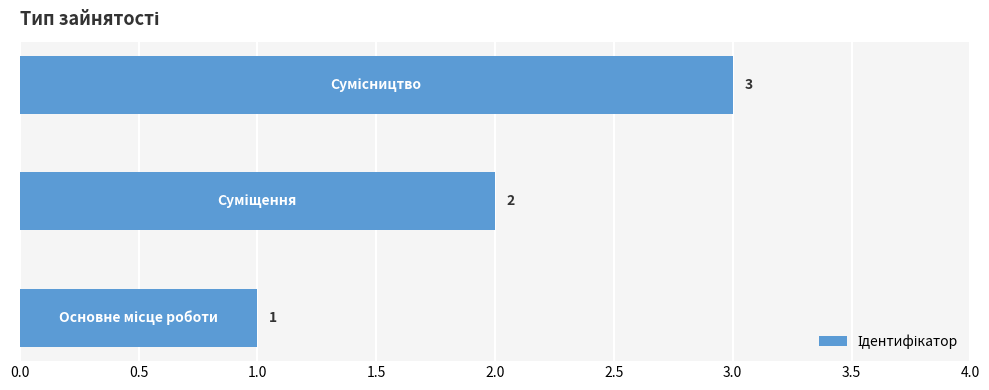

How many values are between 1 and 3?

3